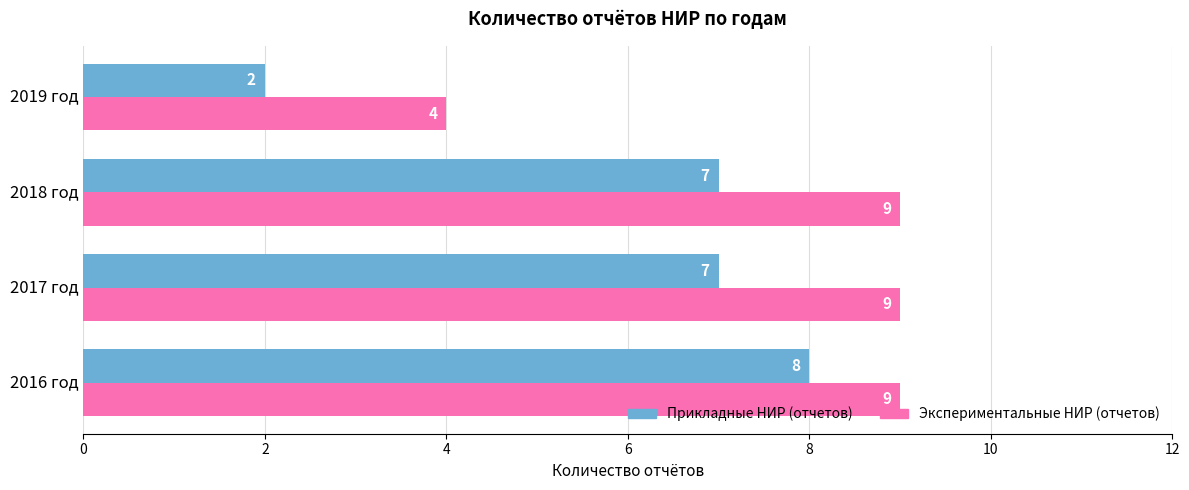

How many Экспериментальные НИР (отчетов) values are between 9 and 10?

3